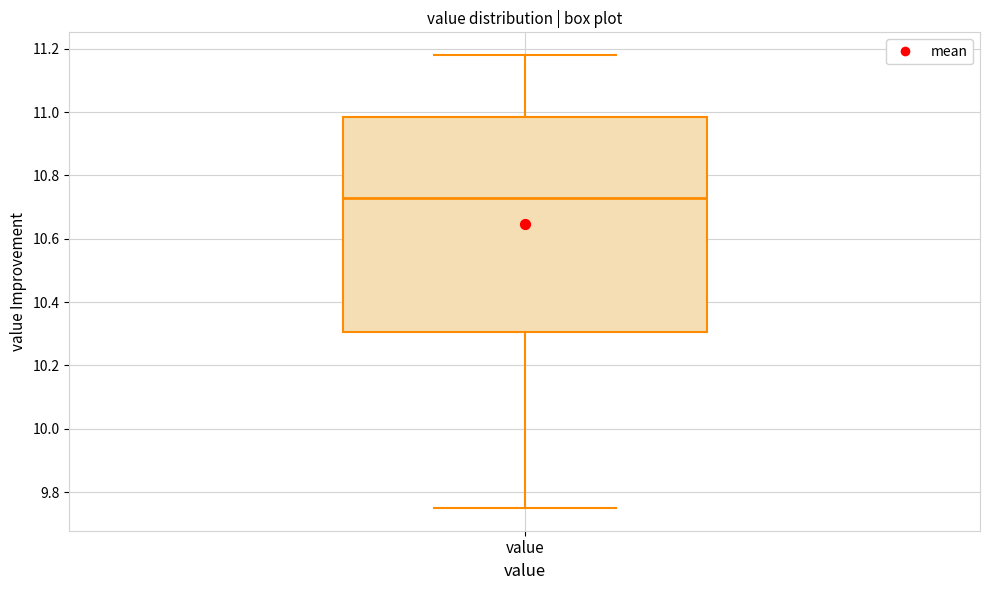

Transcribe this box plot: give where the median line is, the range the box spans, and where the two whiskers end, as read against the y-axis. The values are not printed on the chart, so give them approximately, as read against the axis.

median 10.74, box 10.30 to 10.98, whiskers 9.76 to 11.18